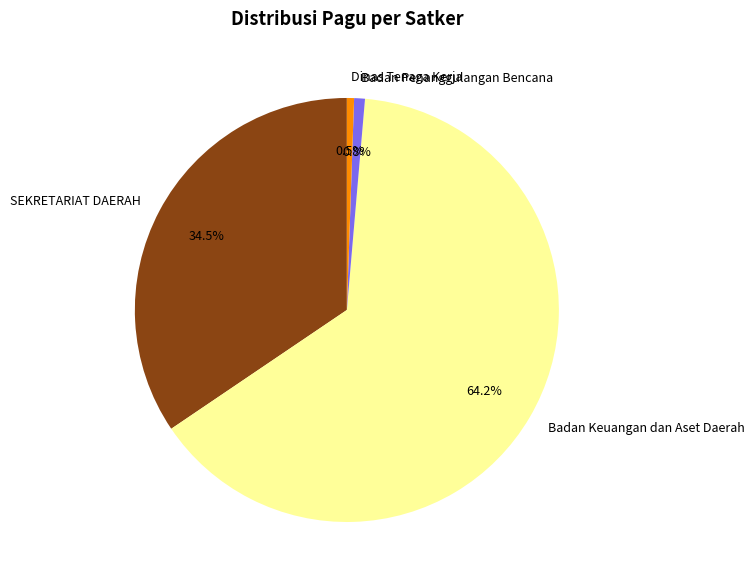

How many segments does this pie chart have?

4